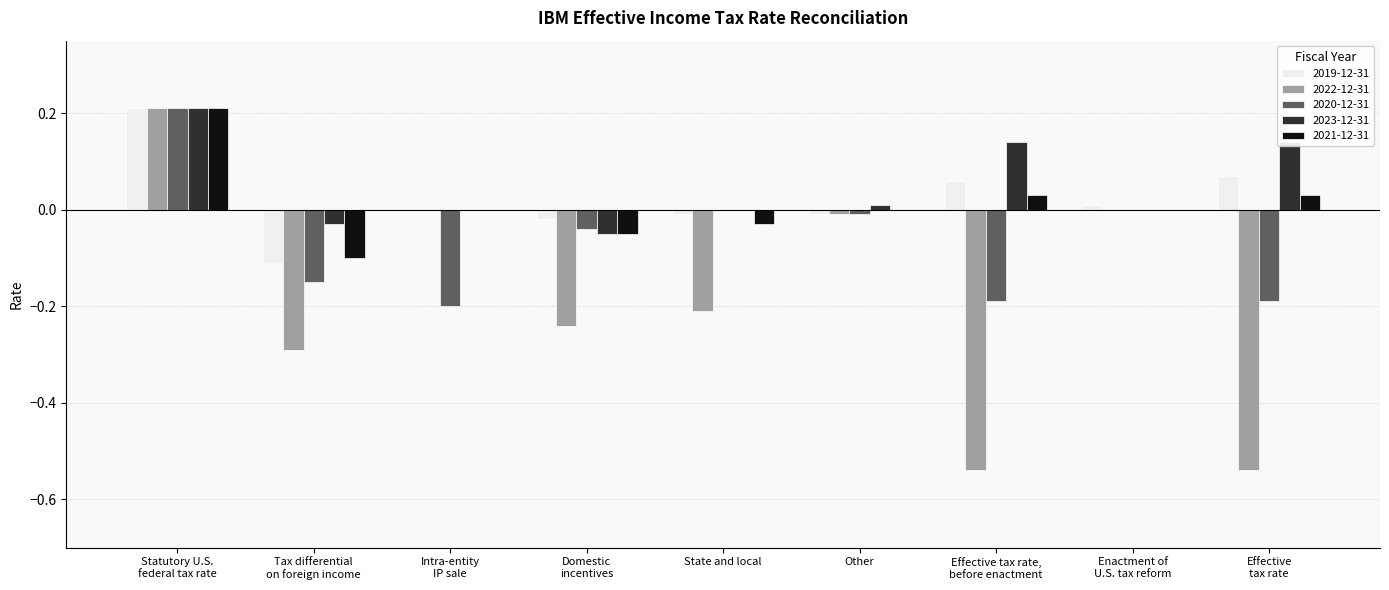

Which series has the largest total across all categories?

2023-12-31